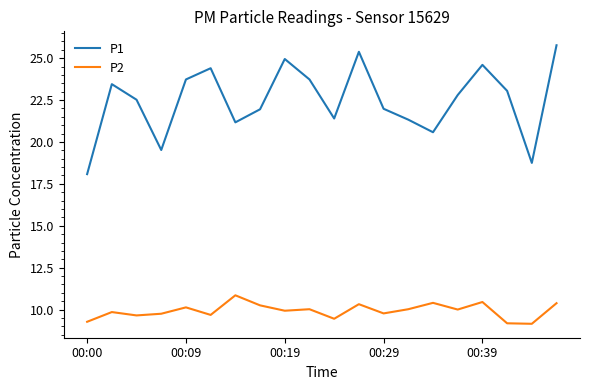

List the series in order of their peak value, lowest first.

P2, P1